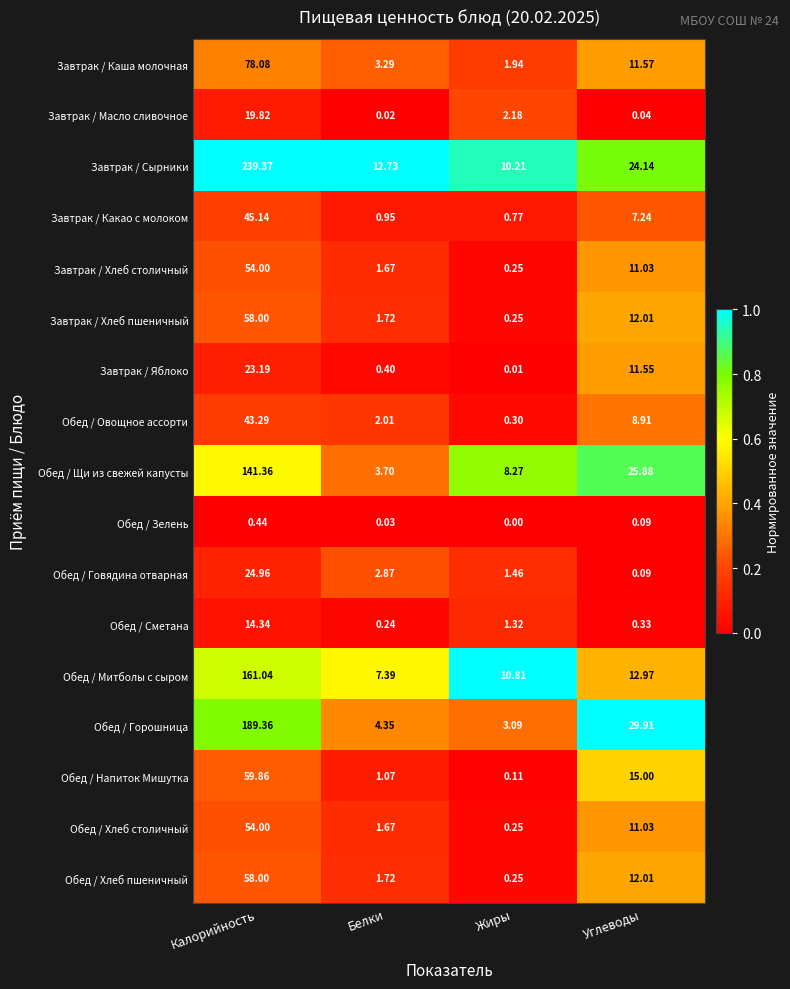

Where does the Завтрак / Хлеб столичный series first go above 11?

Калорийность